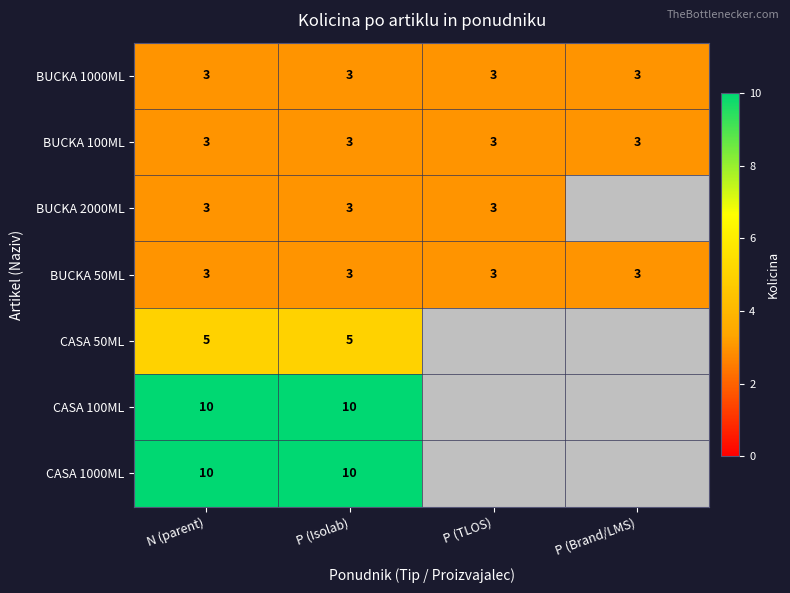

At how many categories does at least one series exceed 6?

2